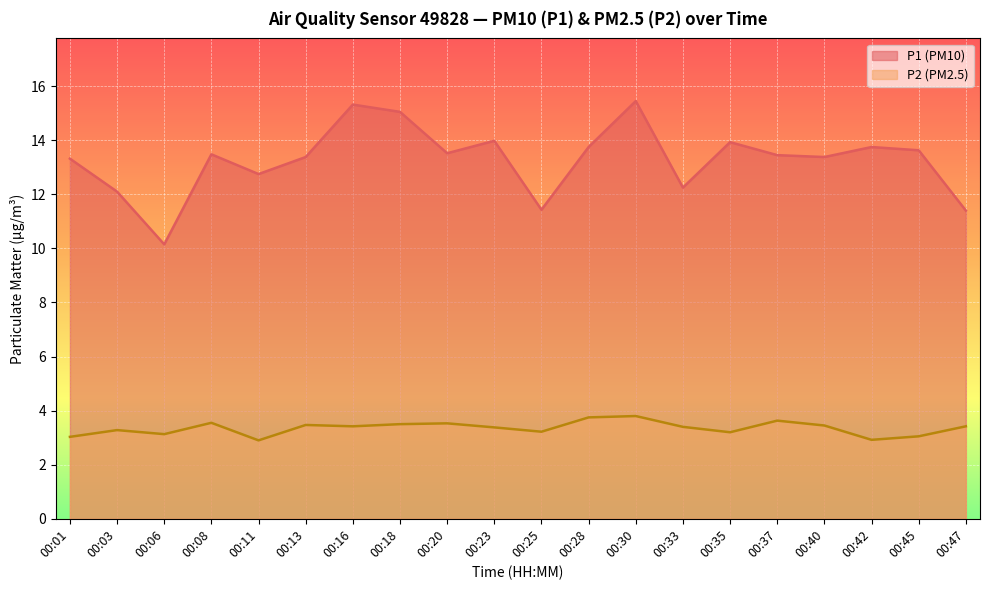

What is the difference between the maximum and second lowest values in the P1 series?

4.0